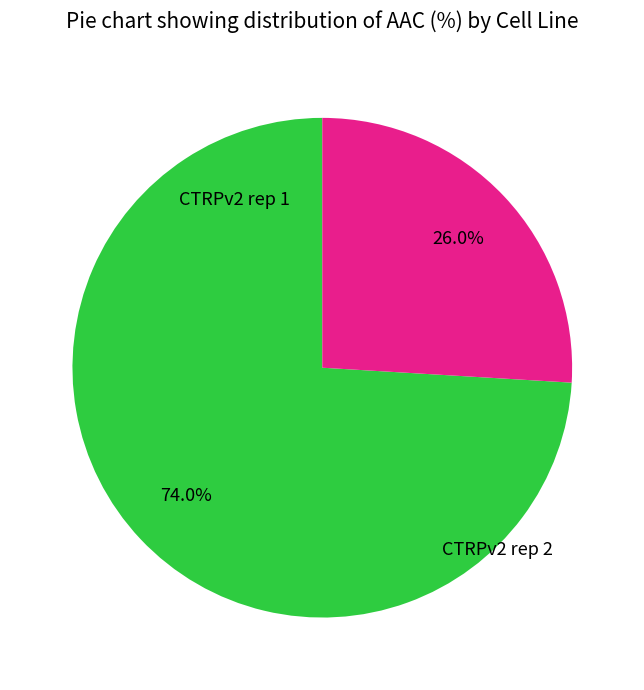

How many segments does this pie chart have?

2